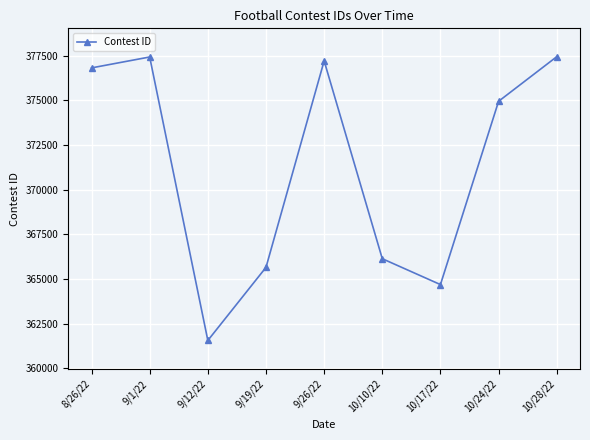

At which category does the chart reach its minimum across all series?

9/12/22